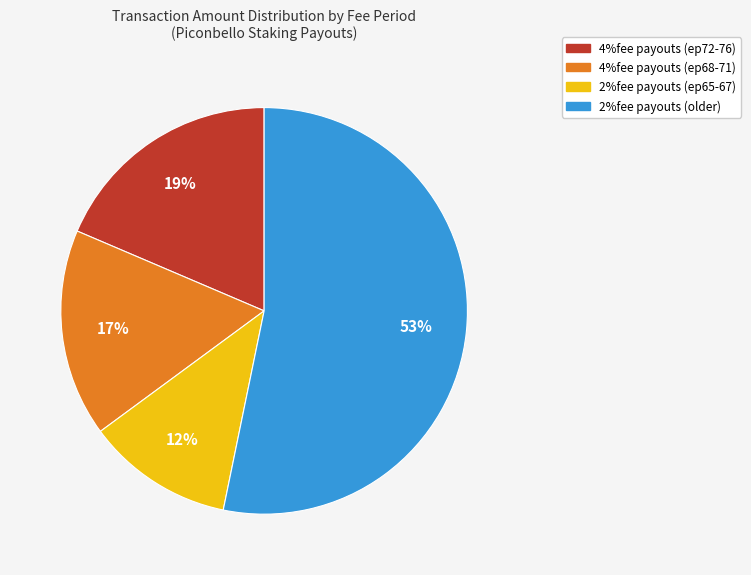

Count the number of slices in the pie.

4